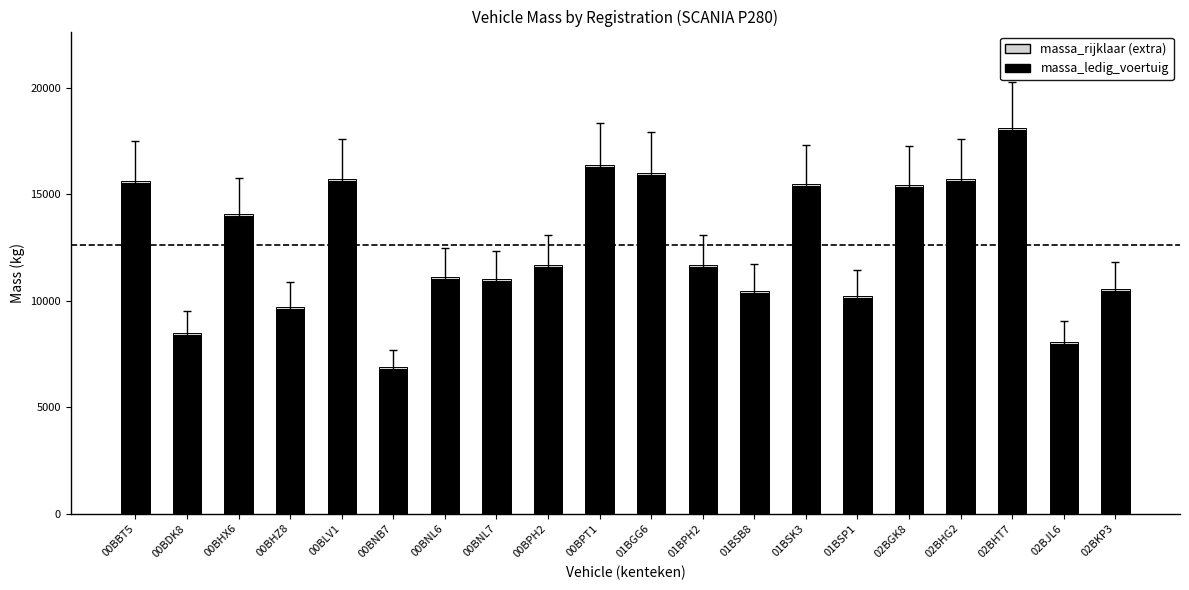

How many bars are there in total?

20